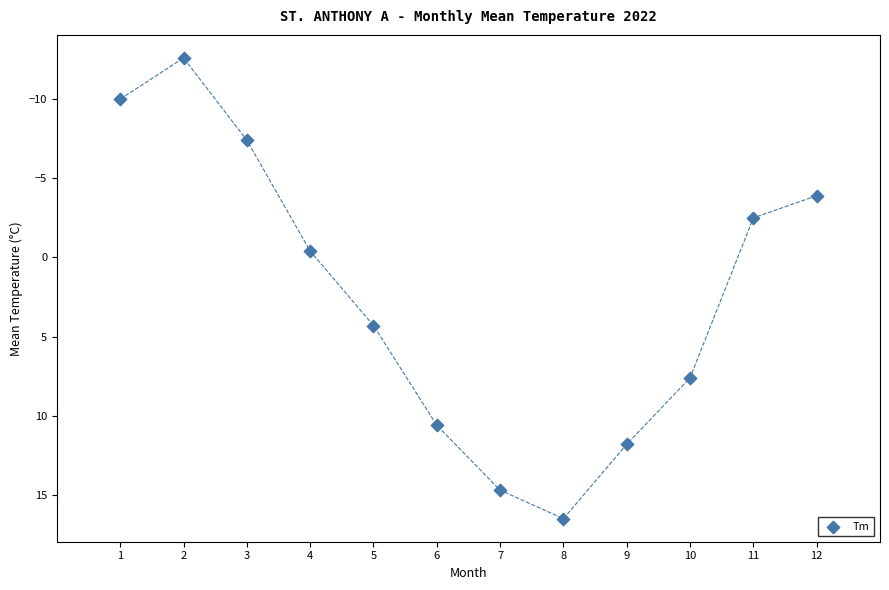

What is the range of X values (max minus min)?

11.0